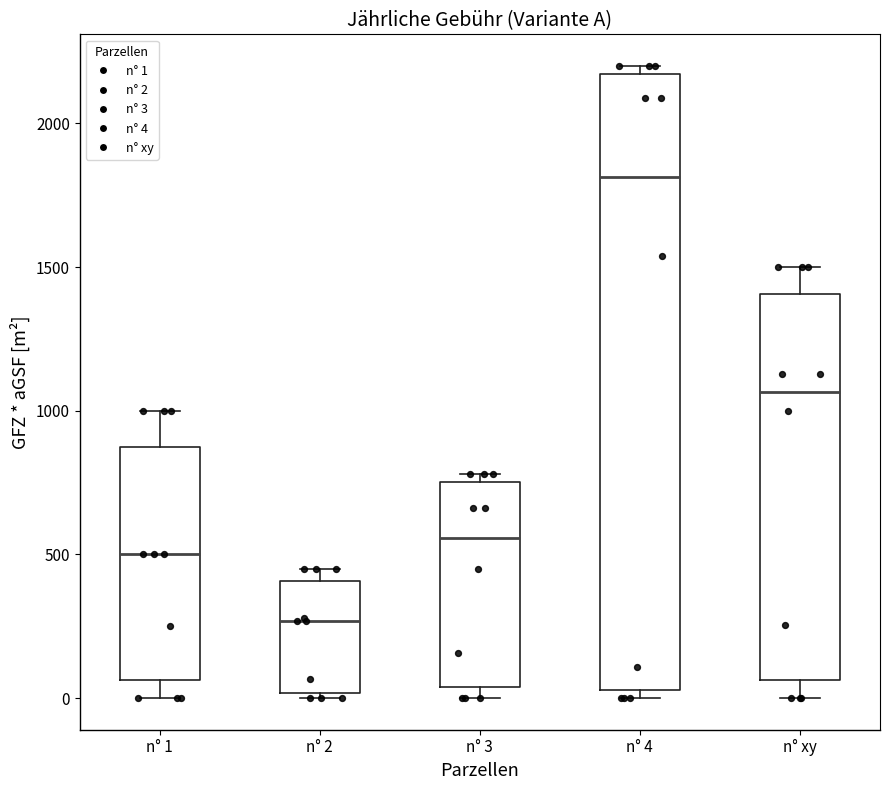

Reading left to right, read every box against the y-axis: the position of its median line, the range the box covers, and the ends of its whiskers. The values are not printed on the chart, so give them approximately, as read against the axis.

n° 1: median 500, box 50 to 900, whiskers 0 to 1000
n° 2: median 250, box 0 to 400, whiskers 0 (just below the box's lower edge) to 450
n° 3: median 550, box 50 to 750, whiskers 0 to 800
n° 4: median 1800, box 50 to 2150, whiskers 0 to 2200
n° xy: median 1050, box 50 to 1400, whiskers 0 to 1500